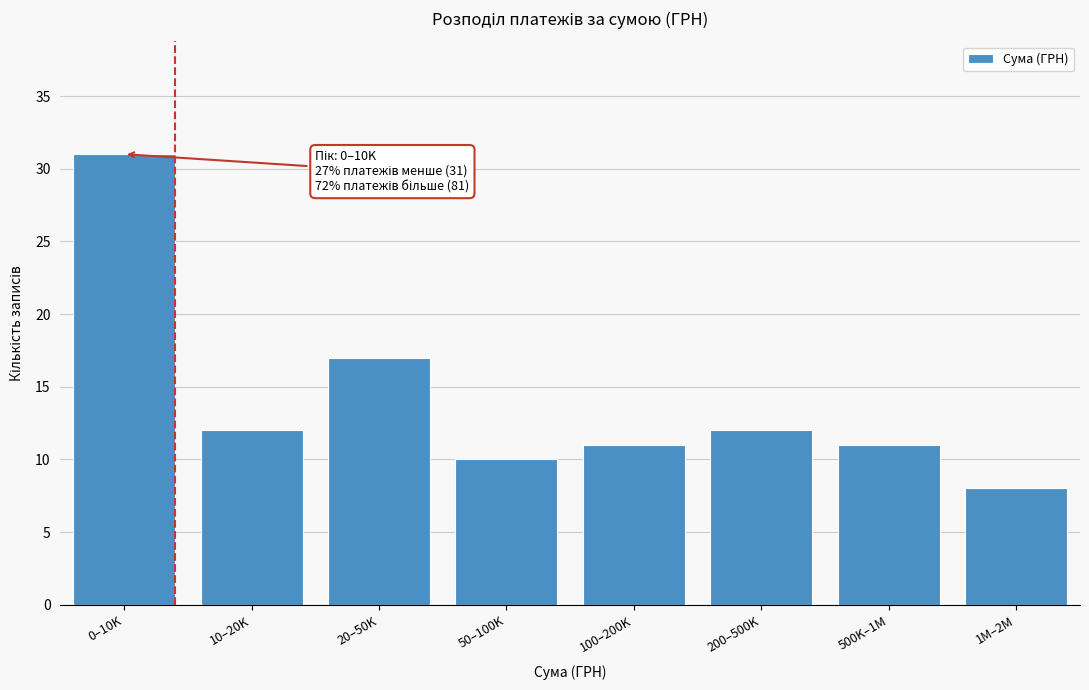

Reading right to left, extract all data points from this chart.

8	11	12	11	10	17	12	31